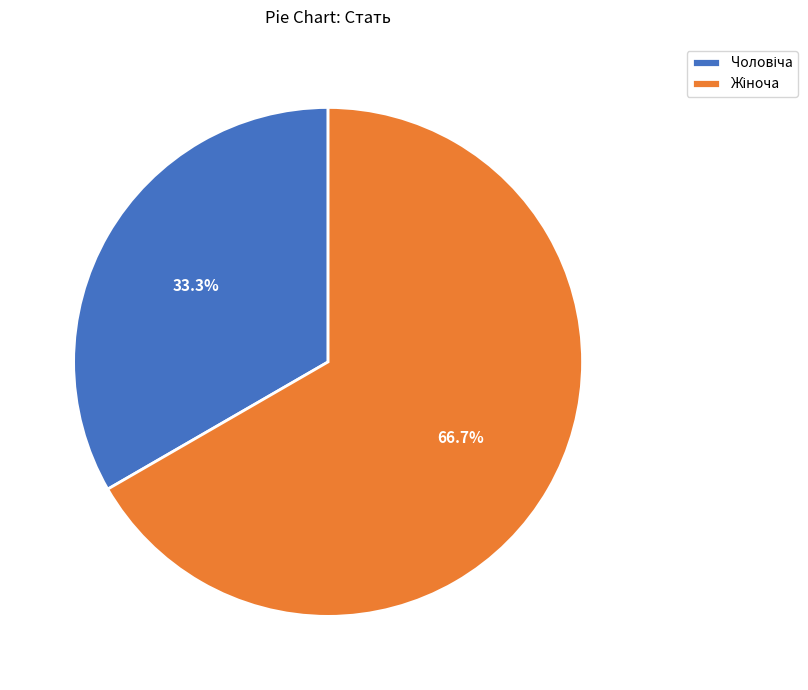

Is there any slice that represents more than half of the pie?

Yes